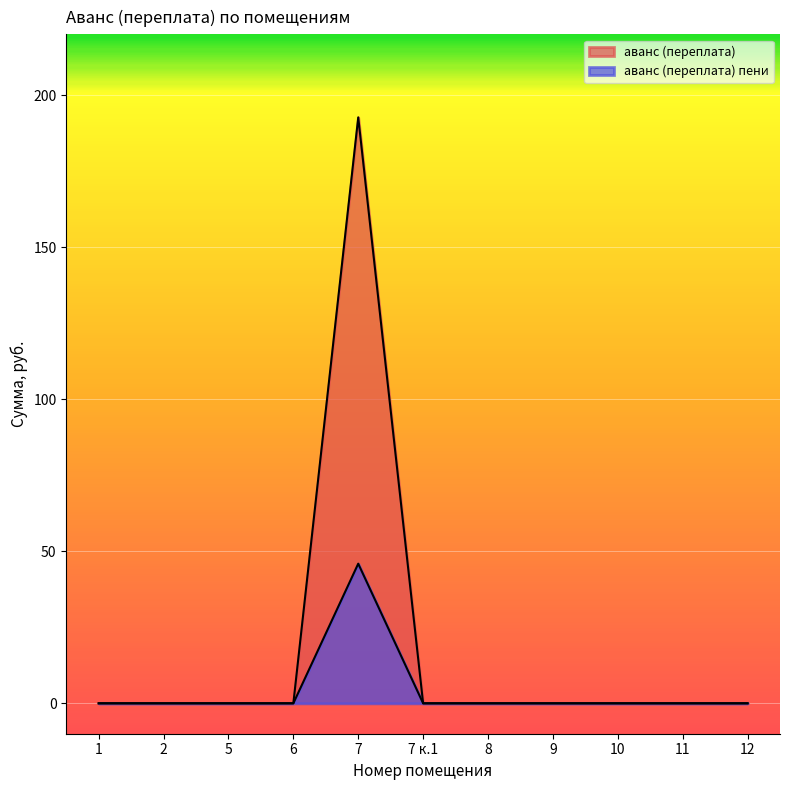

Is it true that аванс (переплата) equals 0.0 at 6?

True